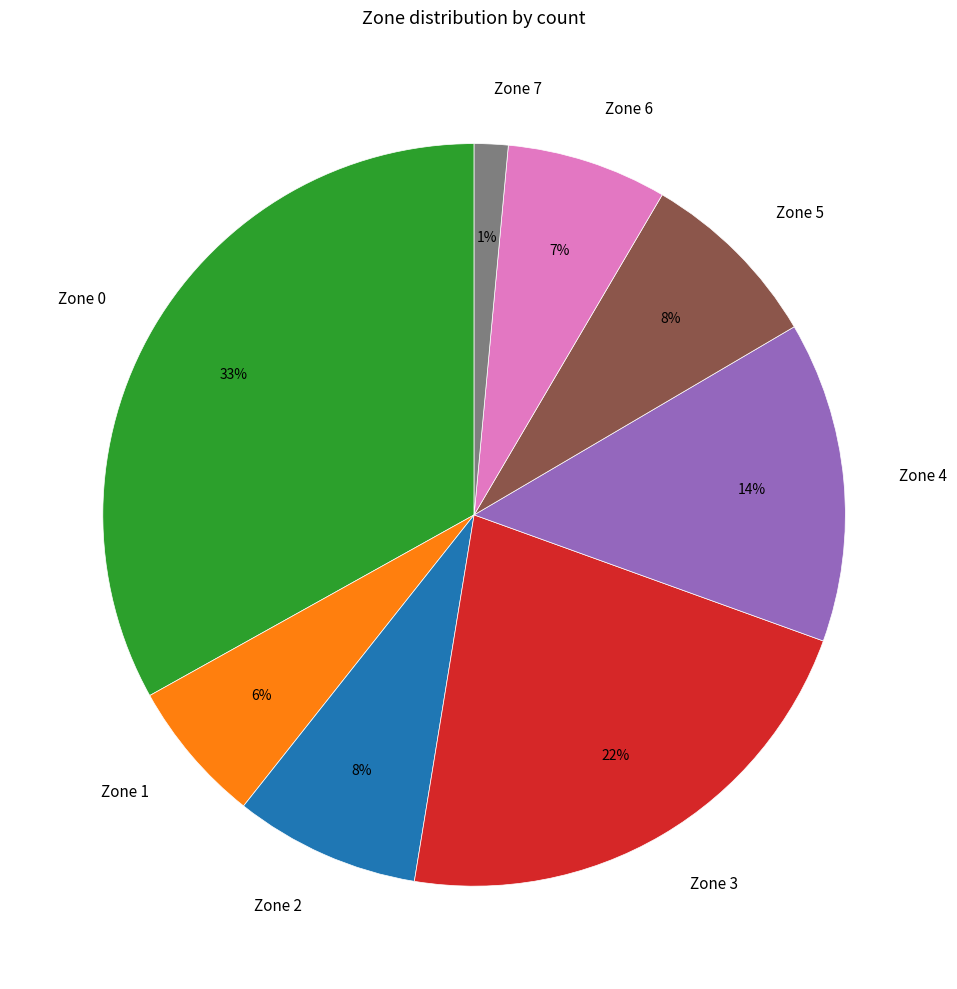

Which has a higher value, Zone 0 or Zone 7?

Zone 0